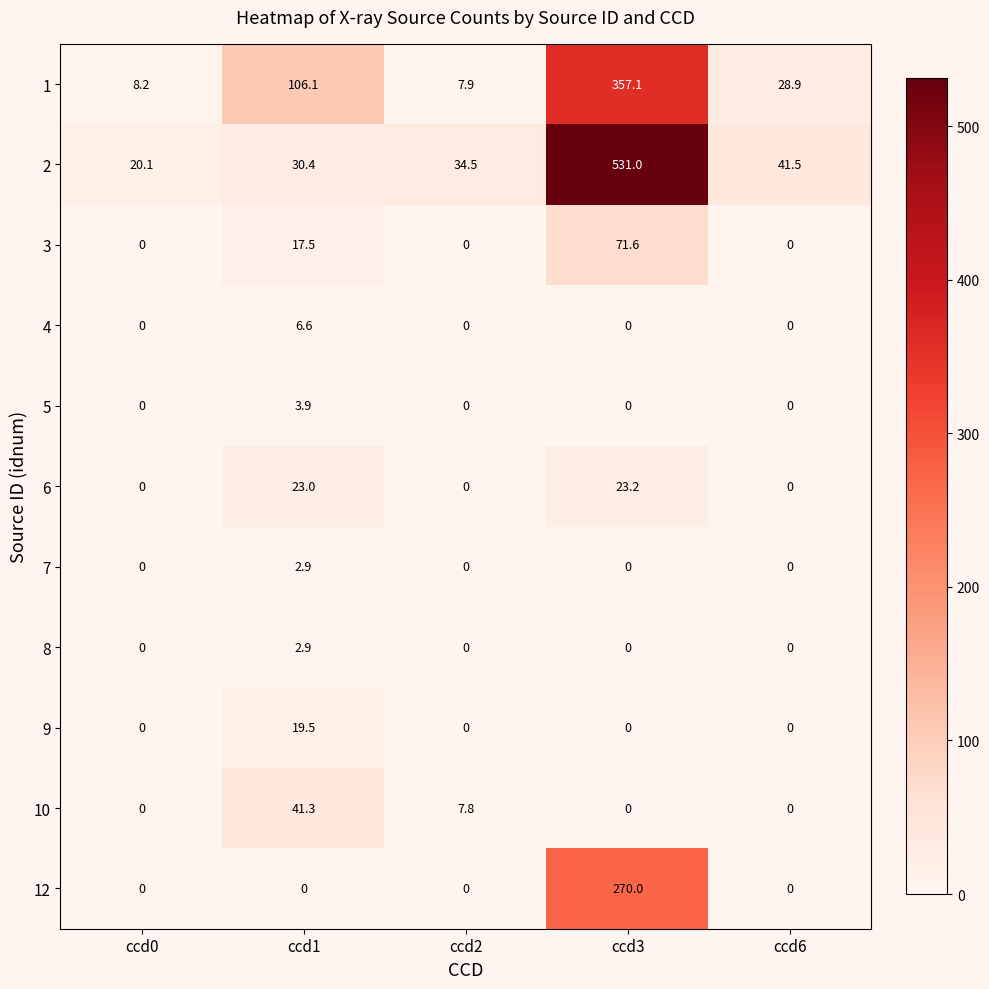

True or false: 1 has a value of 3.6 at ccd0.

False